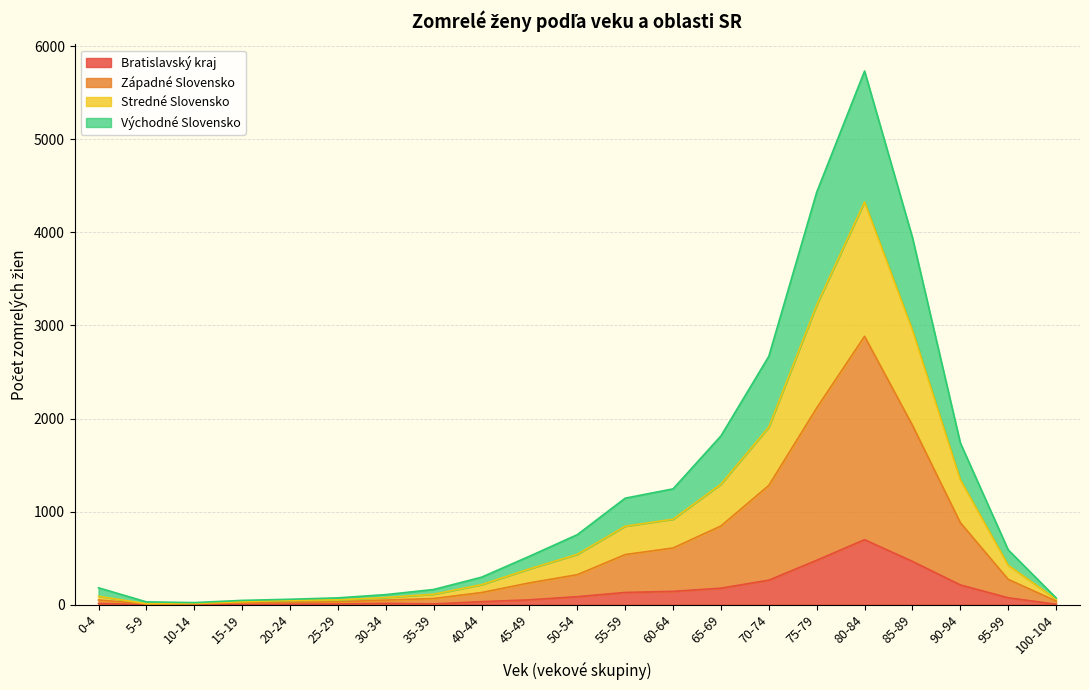

At which label does Bratislavský kraj reach its peak?

80-84